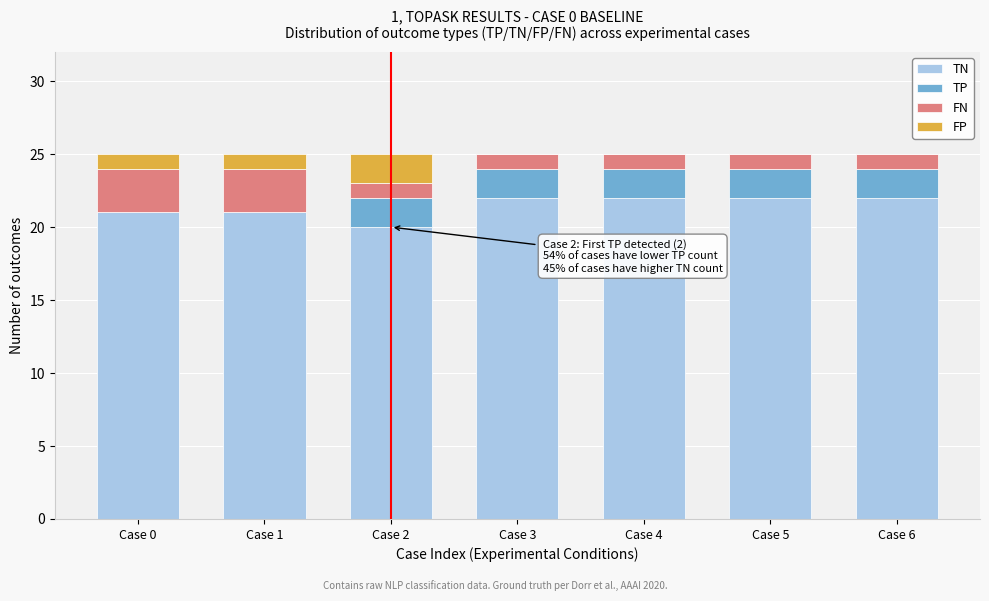

Reading left to right, transcribe the values for TN.

Case 0=21	Case 1=21	Case 2=20	Case 3=22	Case 4=22	Case 5=22	Case 6=22